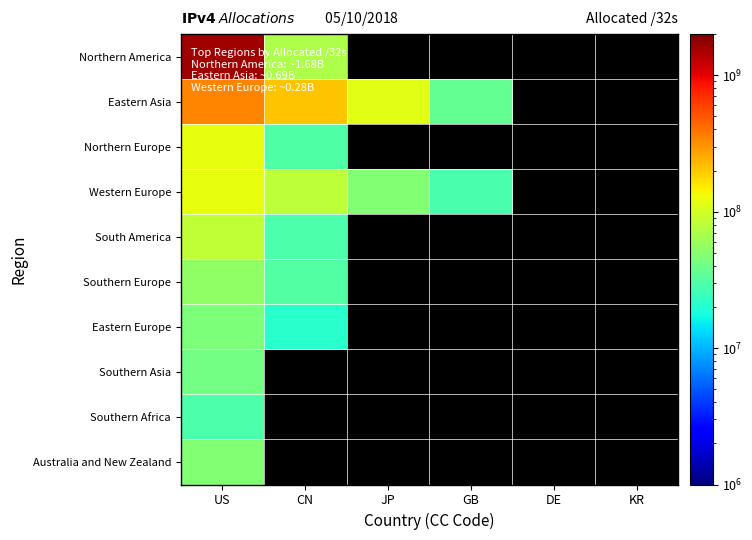

Is the value of Eastern Asia at US greater than the value of Southern Europe at CN?

Yes